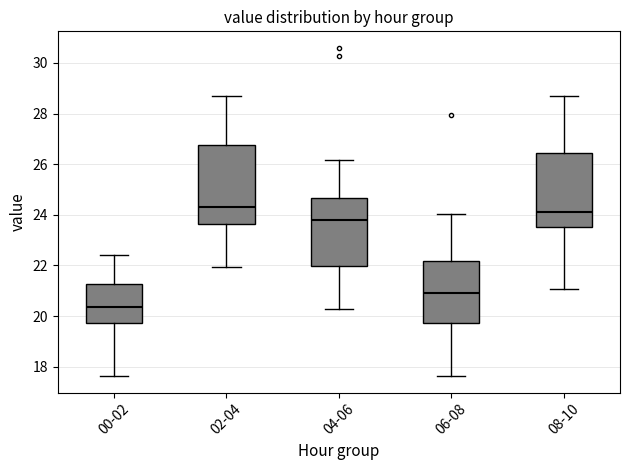

Reading left to right, transcribe this box plot: for each box, give where its median line is, the range the box spans, and where its two whiskers end, as read against the y-axis. The values are not printed on the chart, so give them approximately, as read against the axis.

00-02: median 20.4, box 19.8 to 21.2, whiskers 17.6 to 22.4
02-04: median 24.4, box 23.6 to 26.8, whiskers 22.0 to 28.8
04-06: median 23.8, box 22.0 to 24.6, whiskers 20.4 to 26.2
06-08: median 21.0, box 19.8 to 22.2, whiskers 17.6 to 24.0
08-10: median 24.2, box 23.6 to 26.4, whiskers 21.0 to 28.8